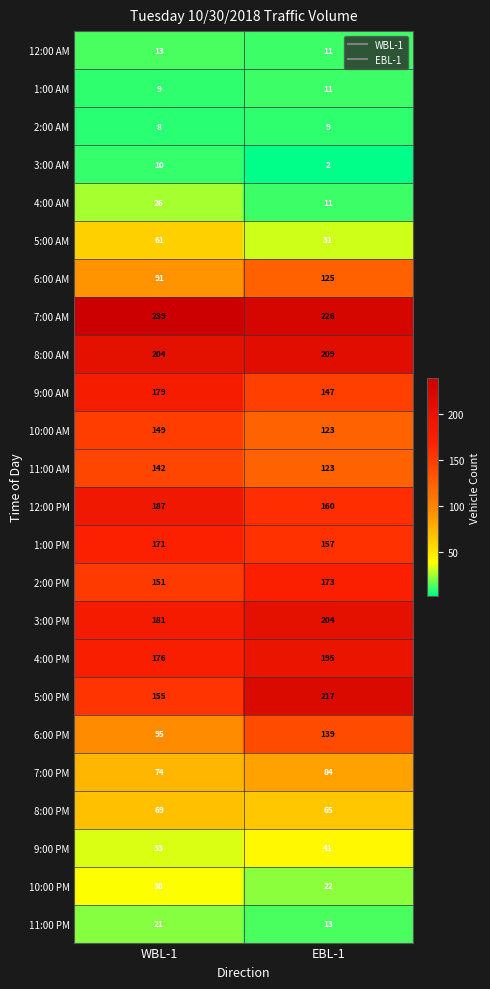

The 6:00 AM series shows 157 at WBL-1. True or false?

False